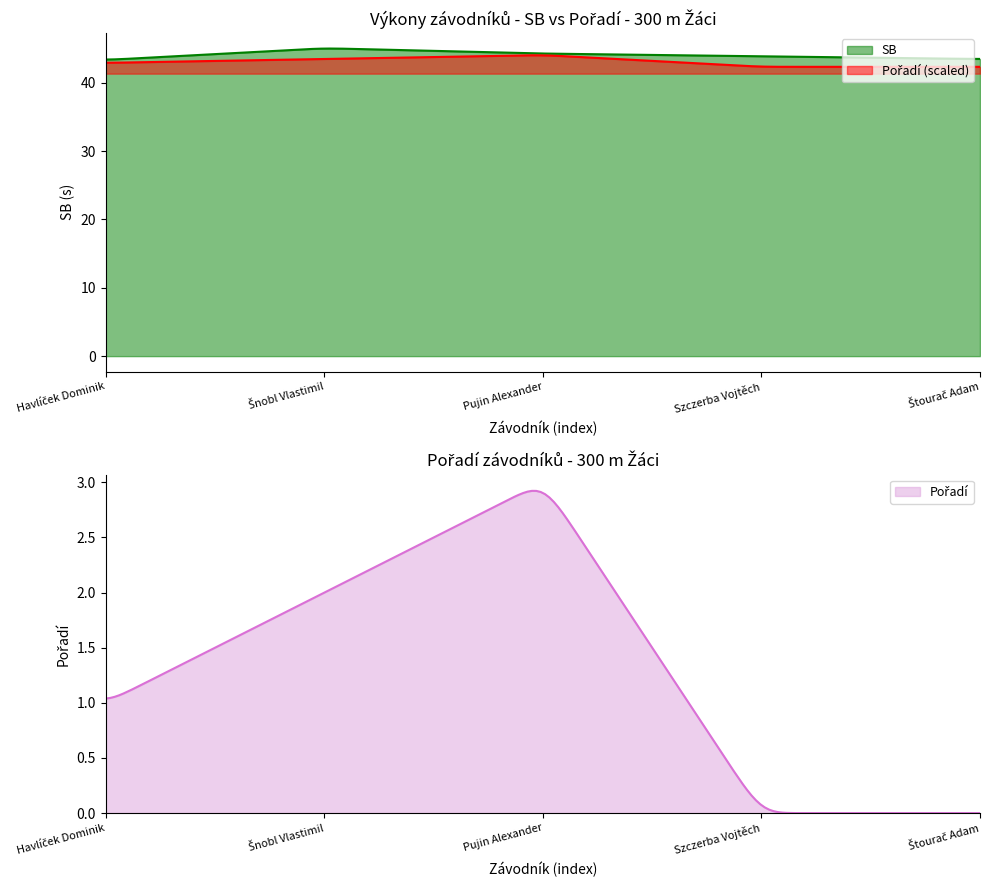

What is the spread (max minus min) of values at Štourač Adam?

43.5